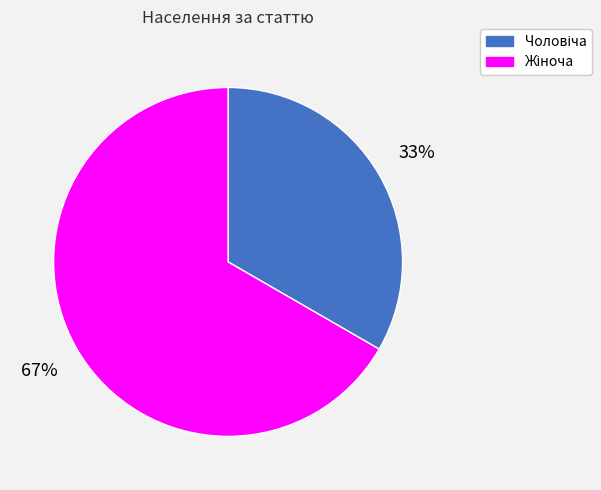

Is there a majority slice in this chart?

Yes